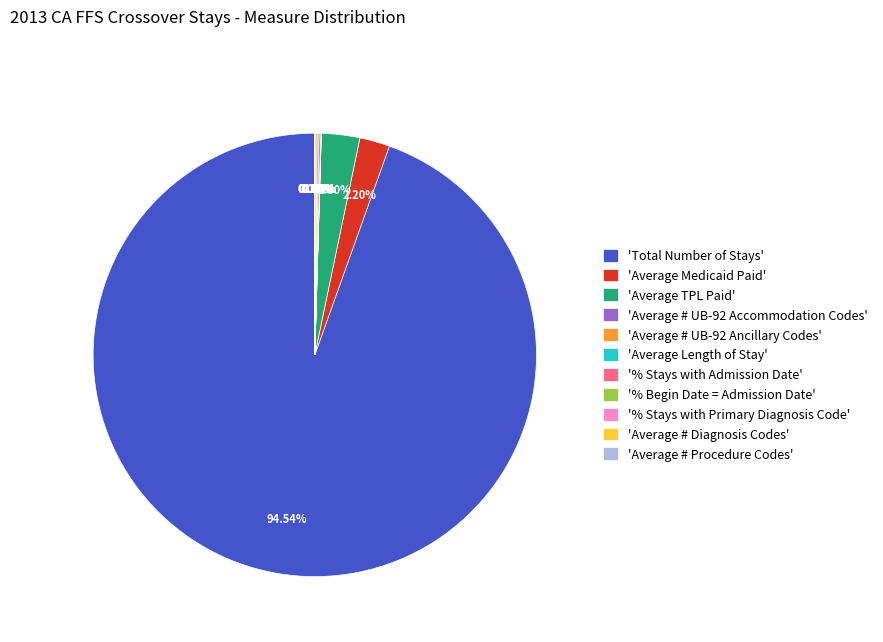

Which category has the biggest portion of the pie?

'Total Number of Stays'